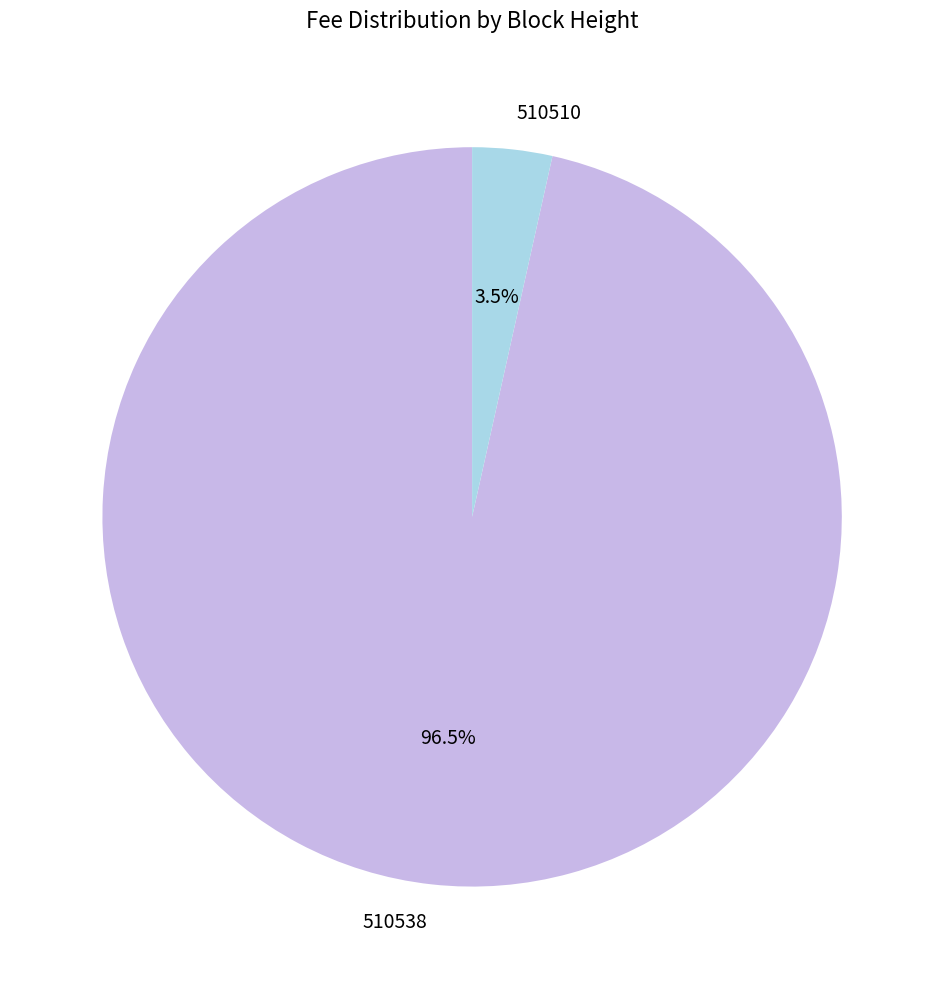

Is there a majority slice in this chart?

Yes